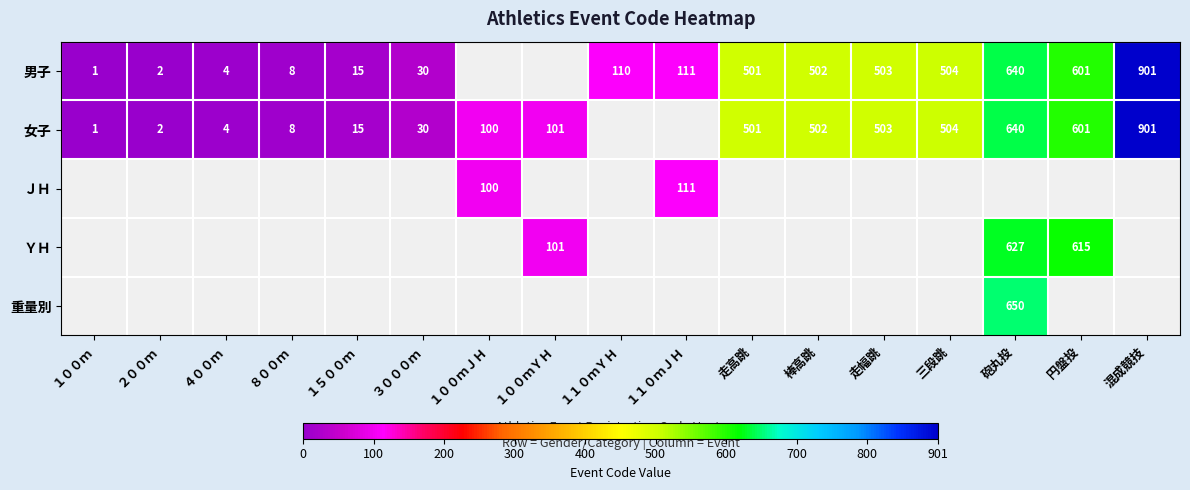

True or false: 女子 has a value of 502 at 棒高跳.

True